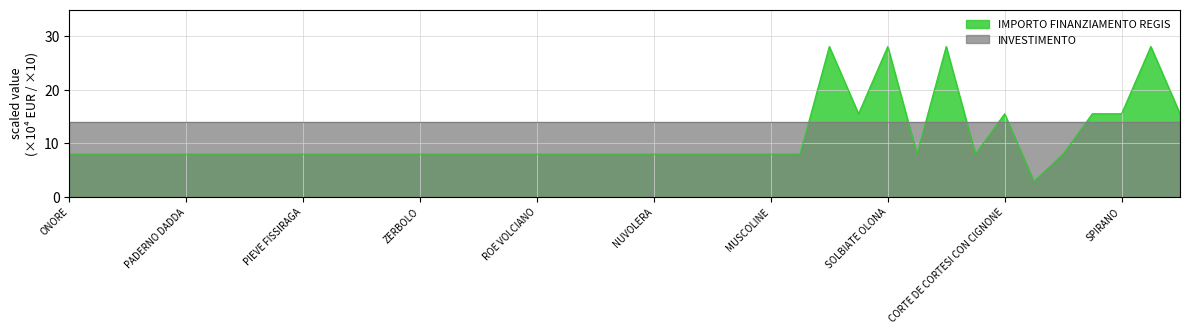

At which category does the data reach its first local valley?

DESIO